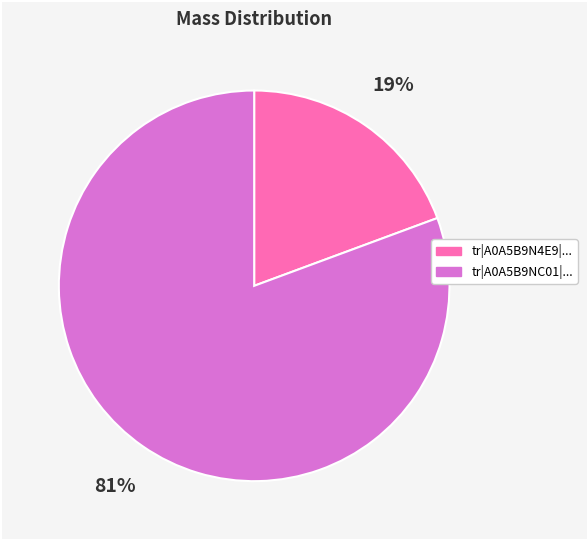

How many slices are in this pie chart?

2